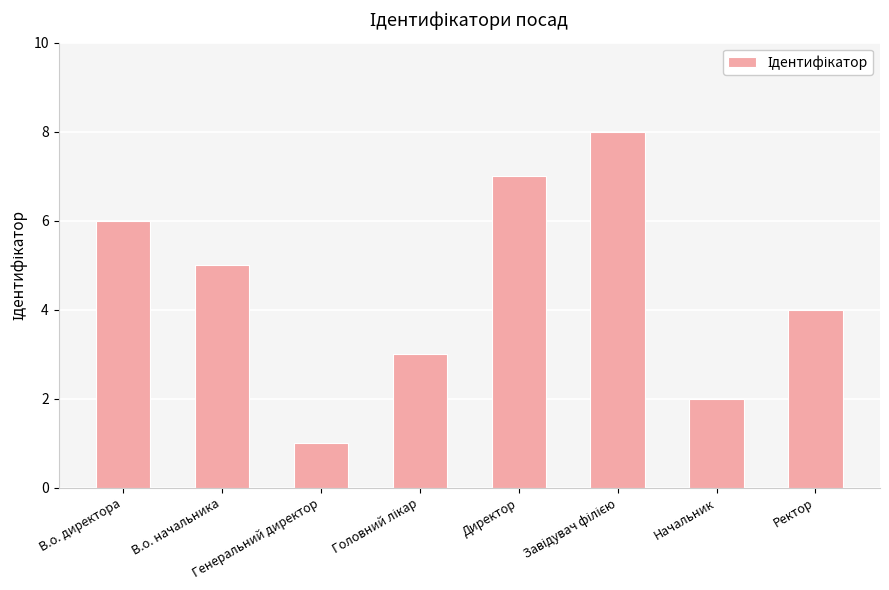

Are the bars horizontal?

No